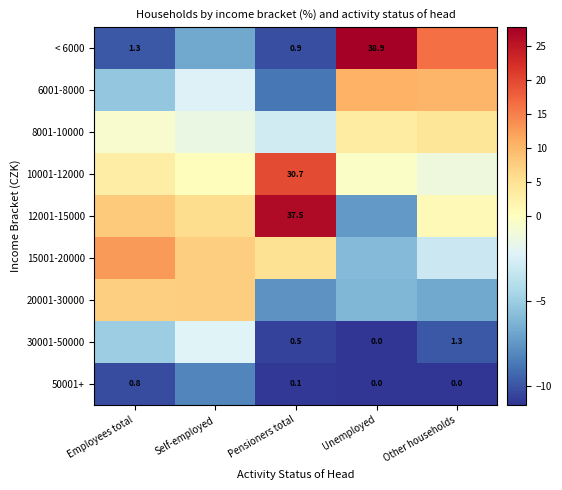

True or false: 50001+ has a value of -10.3 at Employees total.

True